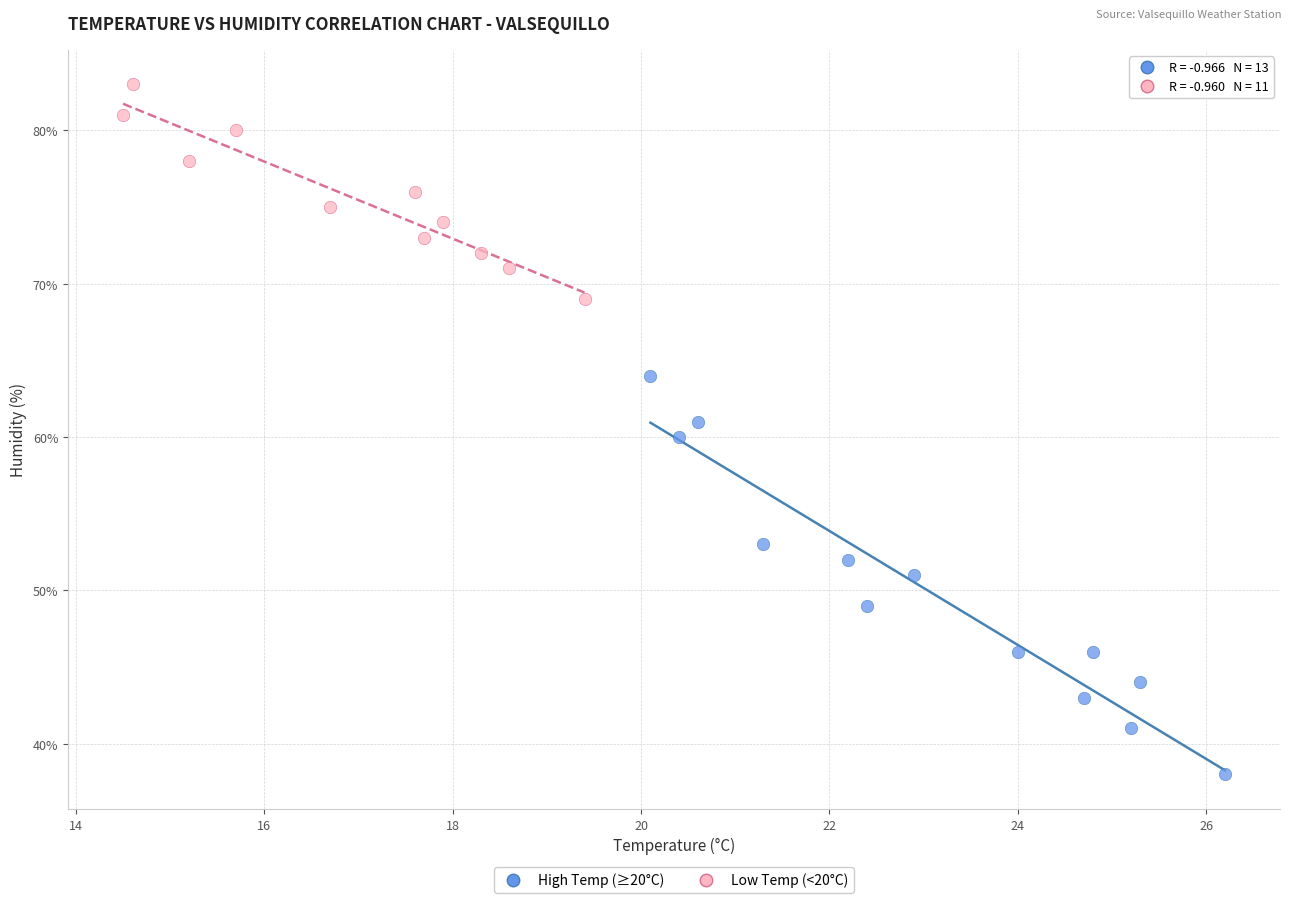

Which series contains the lowest Y value?

High Temp (≥20°C)